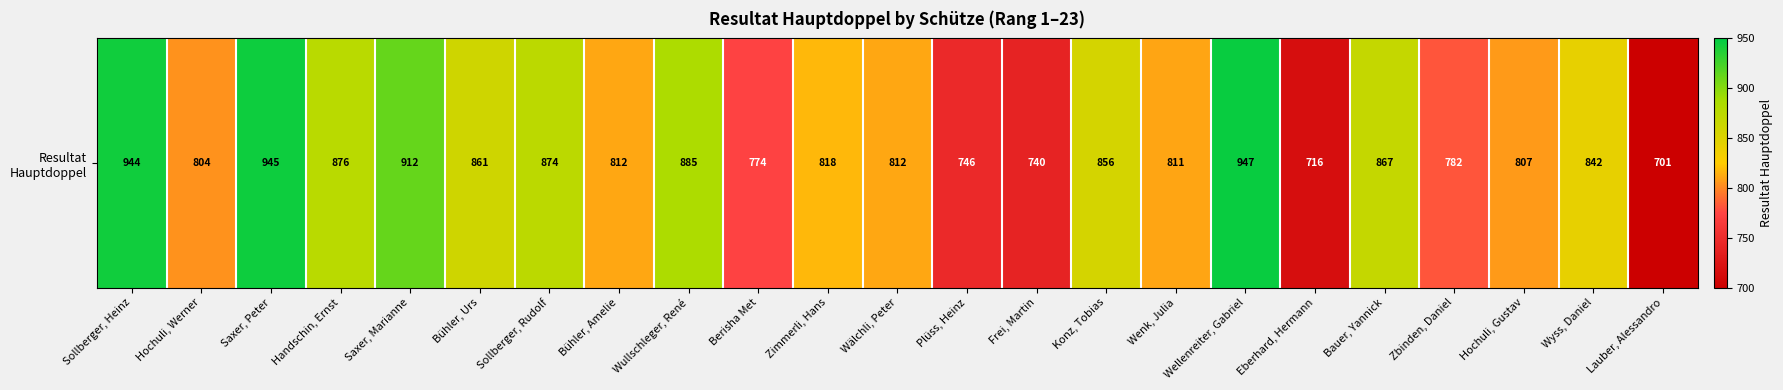

Is it true that the value at Wenk, Julia is 811?

True